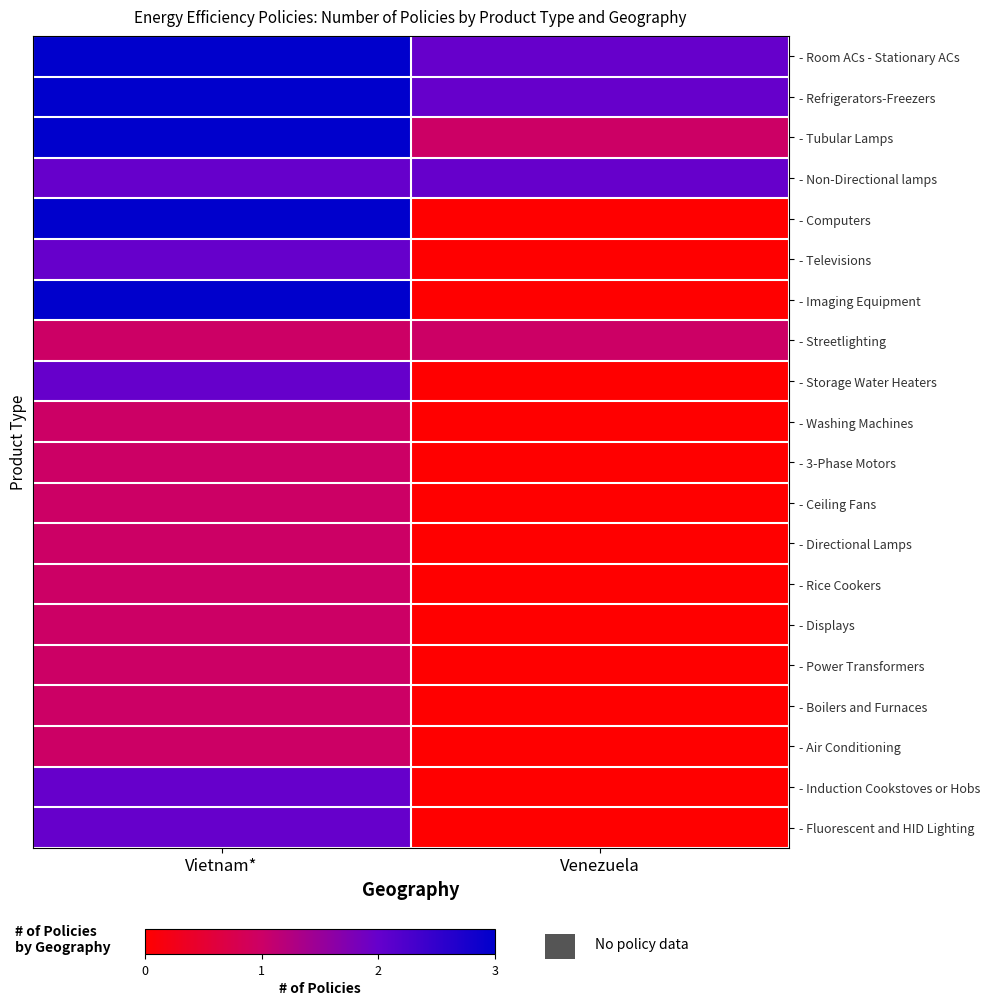

Which category has the highest value across all series?

Vietnam*